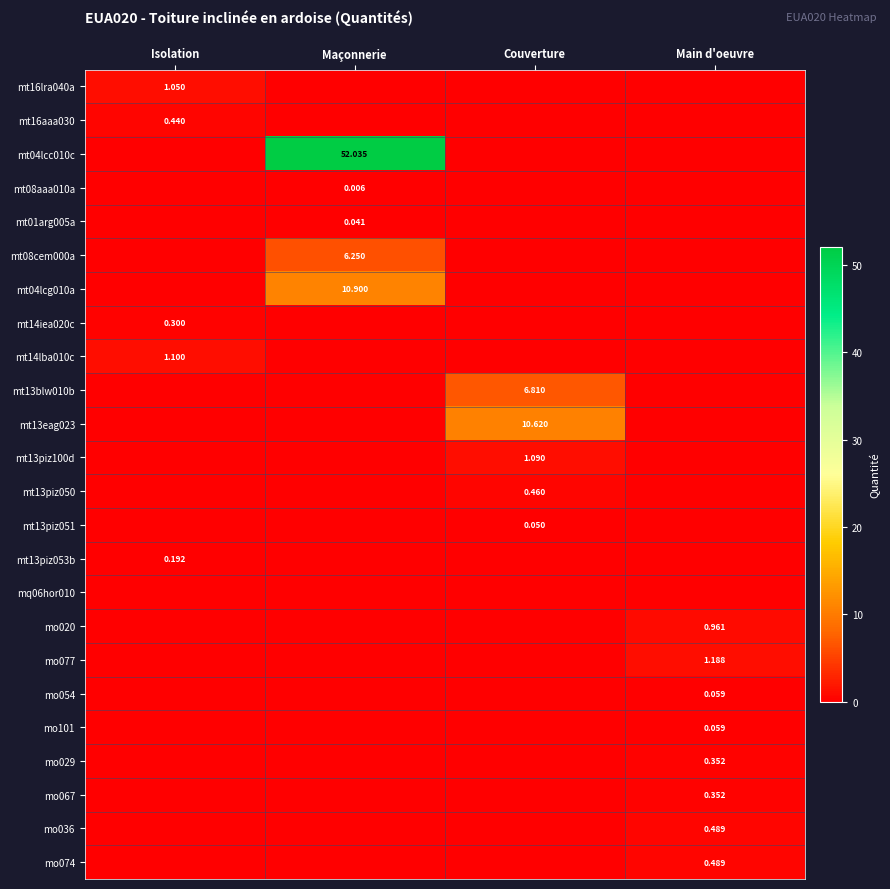

At Maçonnerie, list the series in order from smallest to largest.

mt16lra040a, mt16aaa030, mt14iea020c, mt14lba010c, mt13blw010b, mt13eag023, mt13piz100d, mt13piz050, mt13piz051, mt13piz053b, mq06hor010, mo020, mo077, mo054, mo101, mo029, mo067, mo036, mo074, mt08aaa010a, mt01arg005a, mt08cem000a, mt04lcg010a, mt04lcc010c